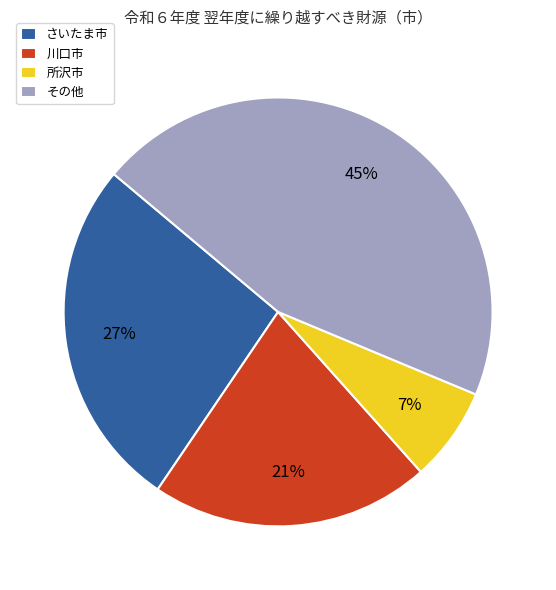

Is the sum of 川口市 and その他 greater than half?

Yes